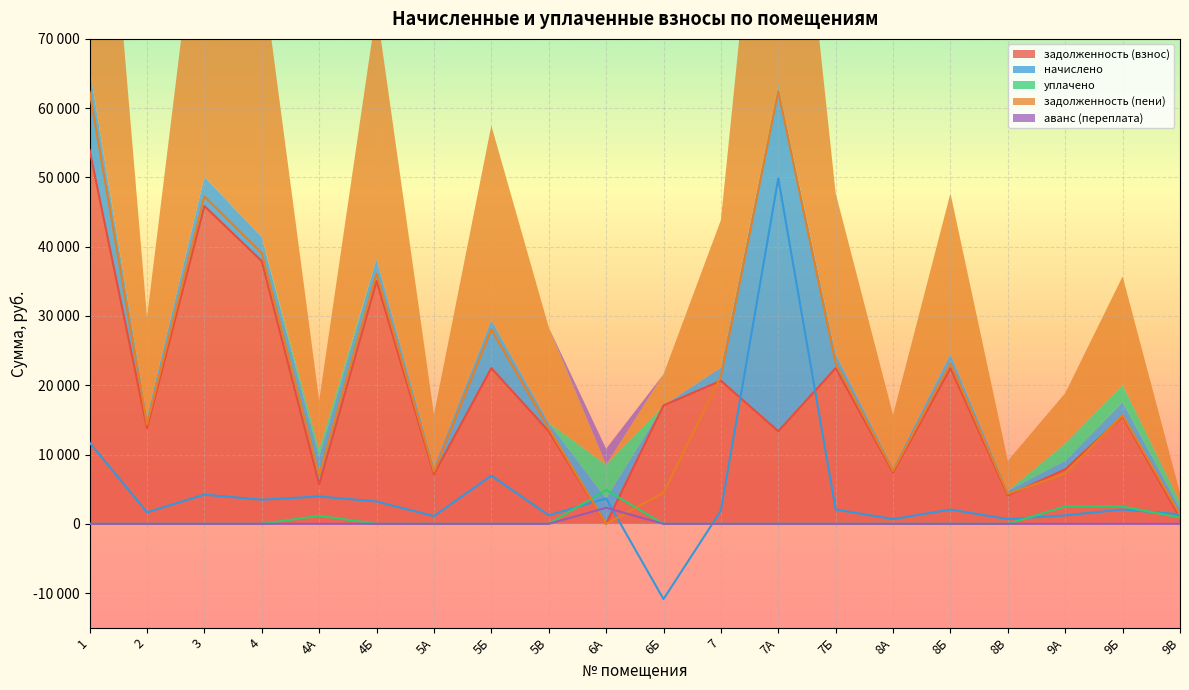

How many values in задолженность (пени) are above zero?

19